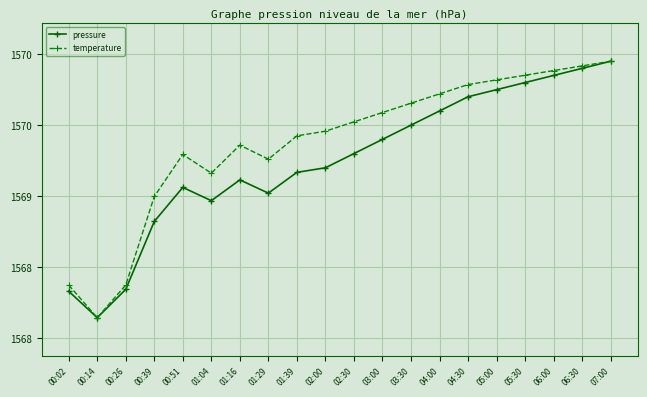

Rank the series at 06:00 from highest to lowest value.

temperature, pressure